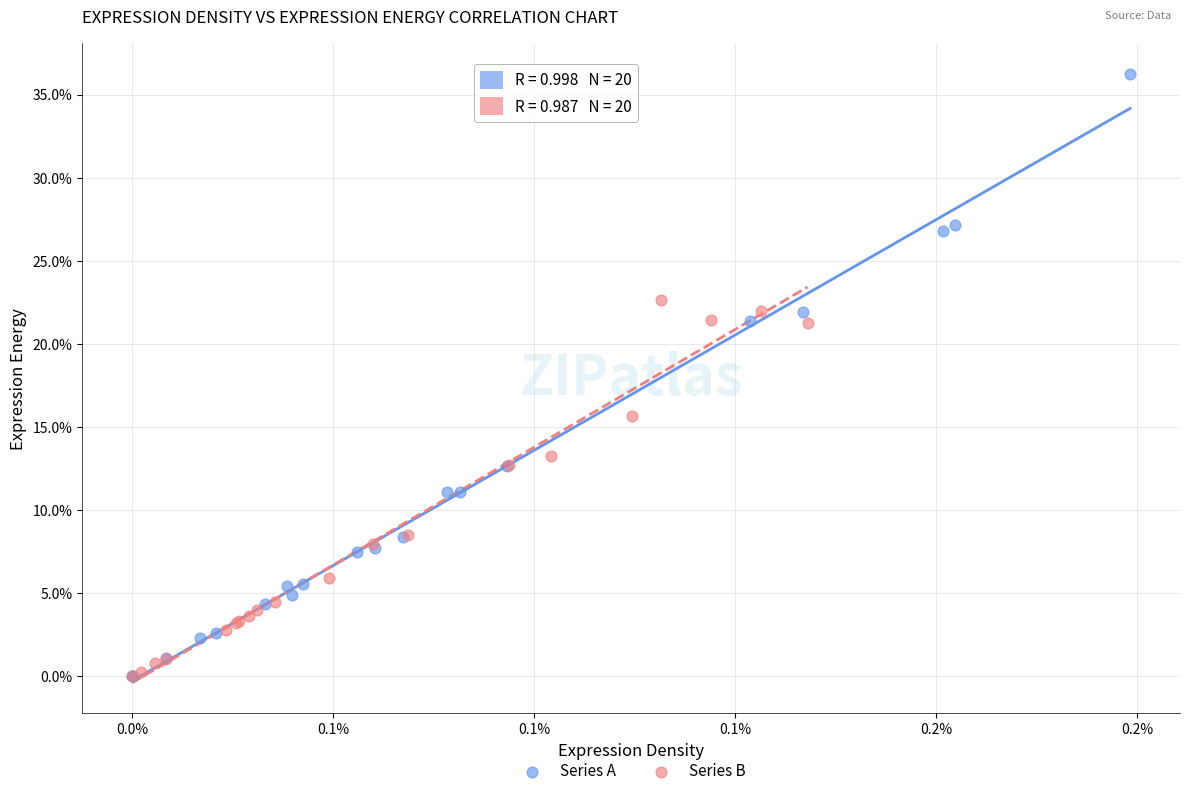

Which series has the widest spread of Y values?

Series A